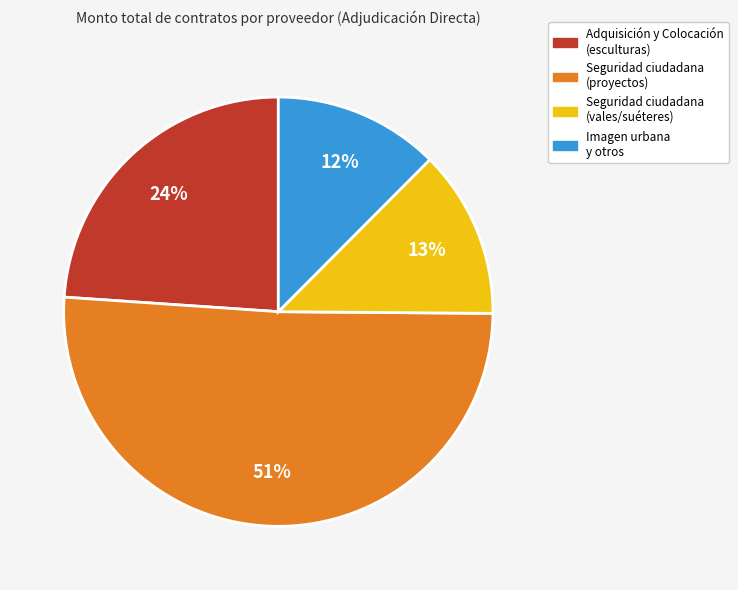

To the nearest percent, what is the average slice percentage?

25%